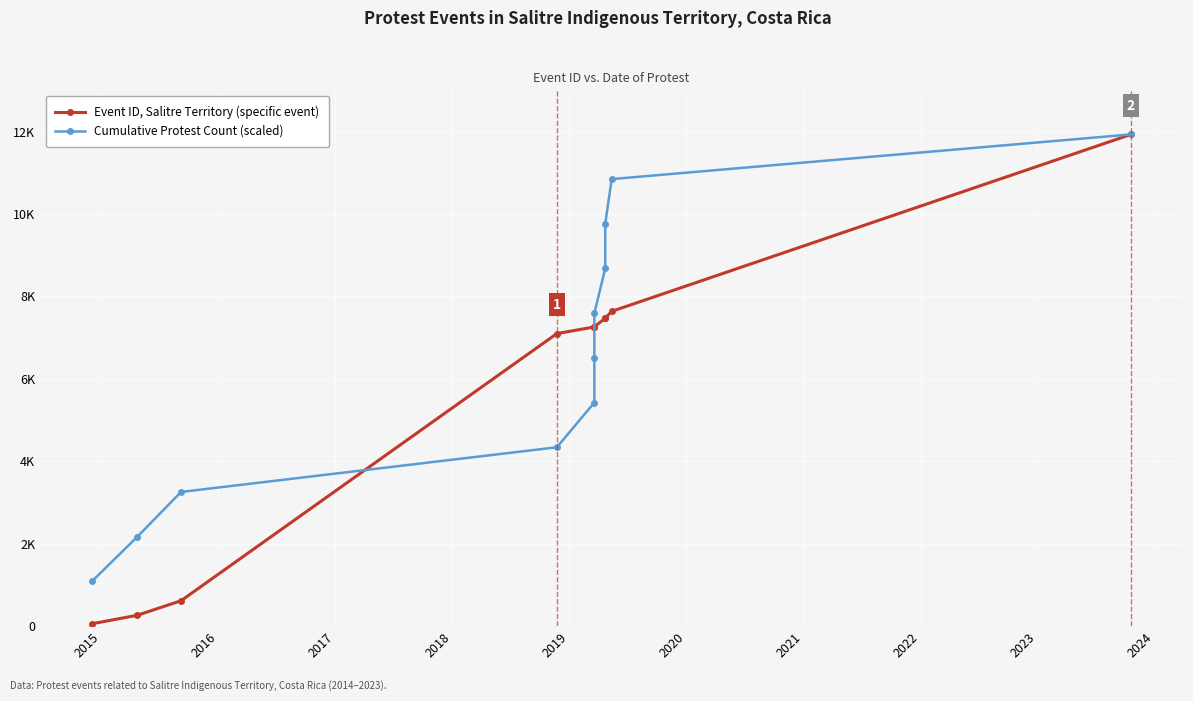

At how many categories does at least one series exceed 2598?

9